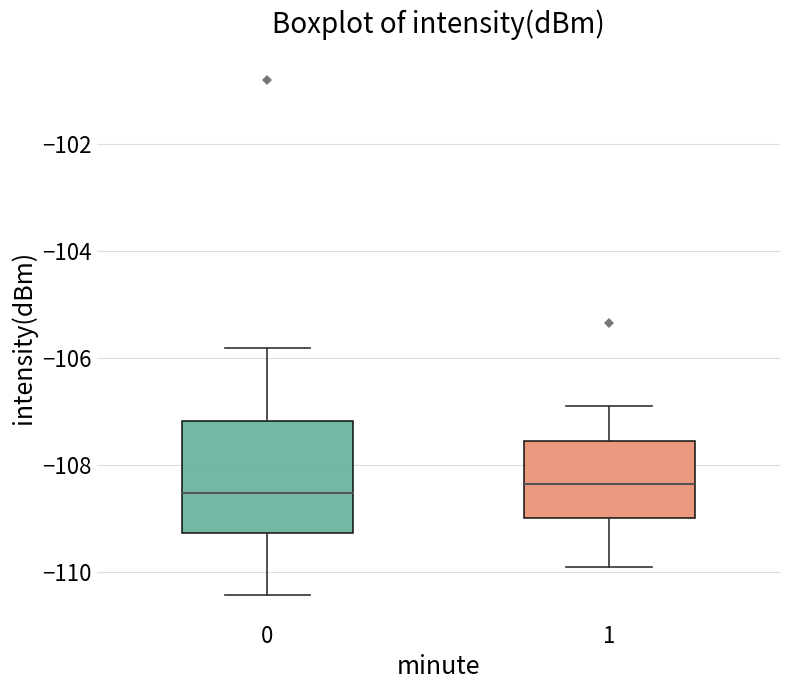

Reading left to right, read every box against the y-axis: the position of its median line, the range the box covers, and the ends of its whiskers. The values are not printed on the chart, so give them approximately, as read against the axis.

0: median -108.6, box -109.2 to -107.2, whiskers -110.4 to -105.8
1: median -108.4, box -109.0 to -107.6, whiskers -110.0 to -106.8